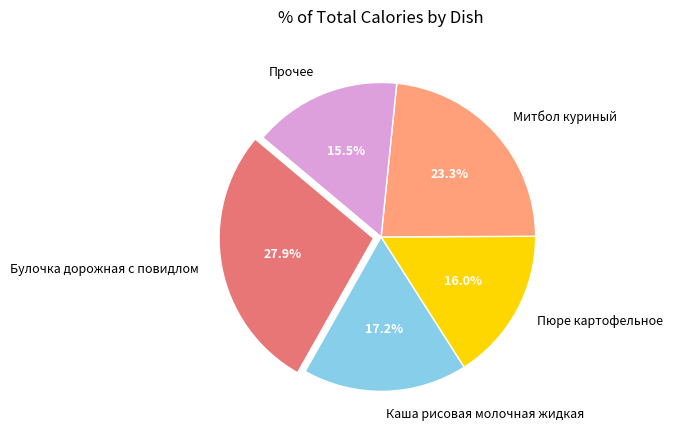

Rank the categories by value from lowest to highest.

Прочее, Пюре картофельное, Каша рисовая молочная жидкая, Митбол куриный, Булочка дорожная с повидлом